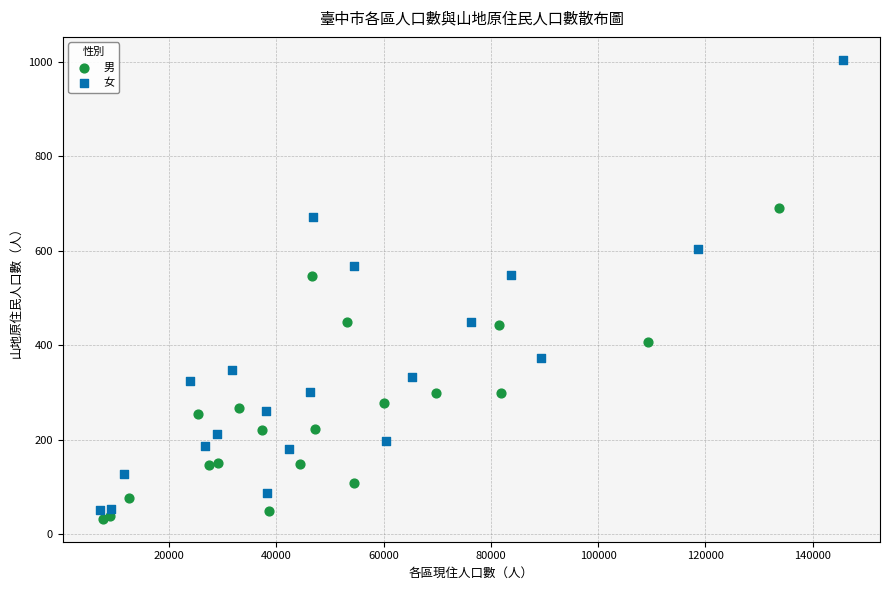

Which series has the largest Y range (max minus min)?

女